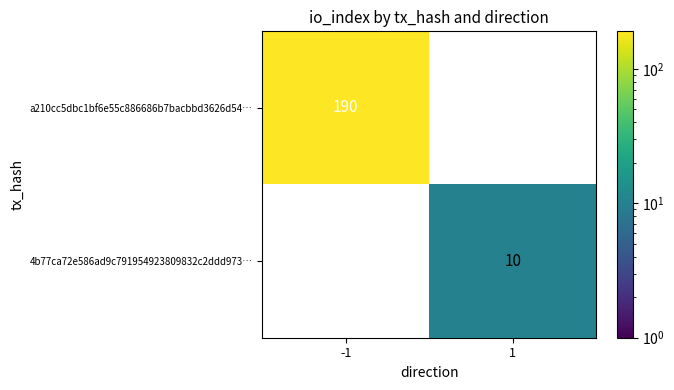

The 4b77ca72e586ad9c791954923809832c2ddd973… series shows 15 at 1. True or false?

False